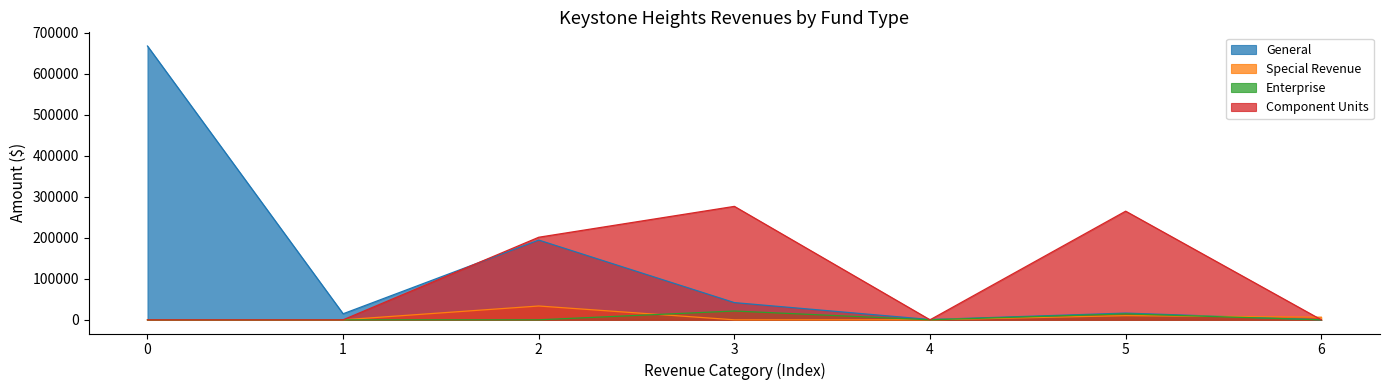

How many values in the General series are below 16407?

3